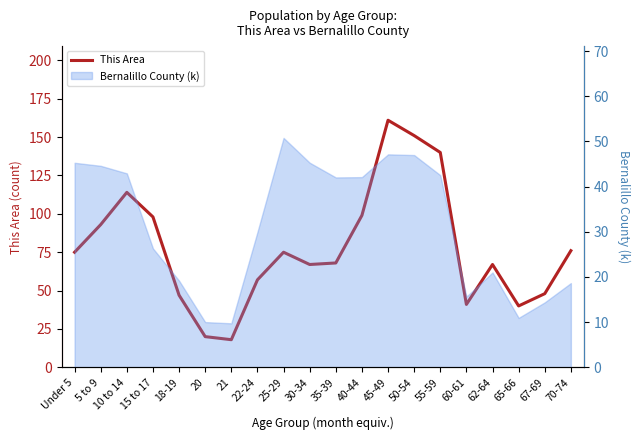

True or false: there are more than 1 points higher than both neighbors.

True